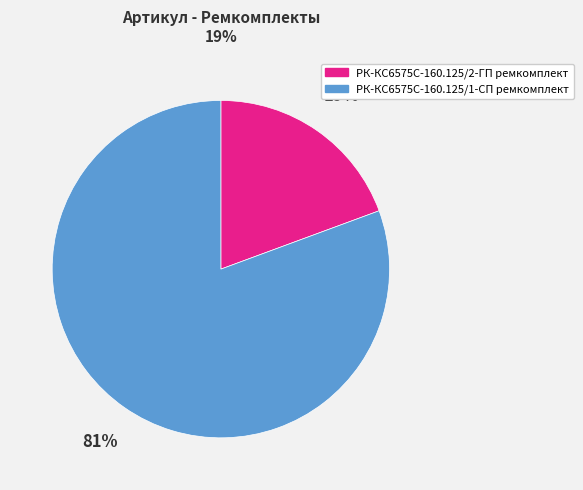

To the nearest percent, what is the combined percentage of РК-КС6575С-160.125/2-ГП ремкомплект and РК-КС6575С-160.125/1-СП ремкомплект?

100%